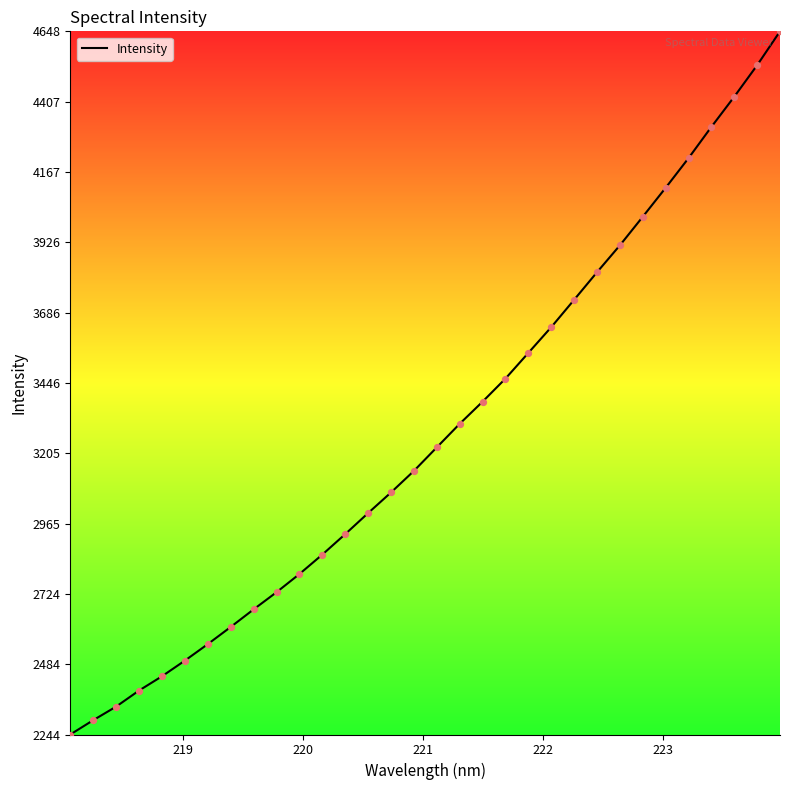

What is the difference between the maximum and minimum values?

2403.9